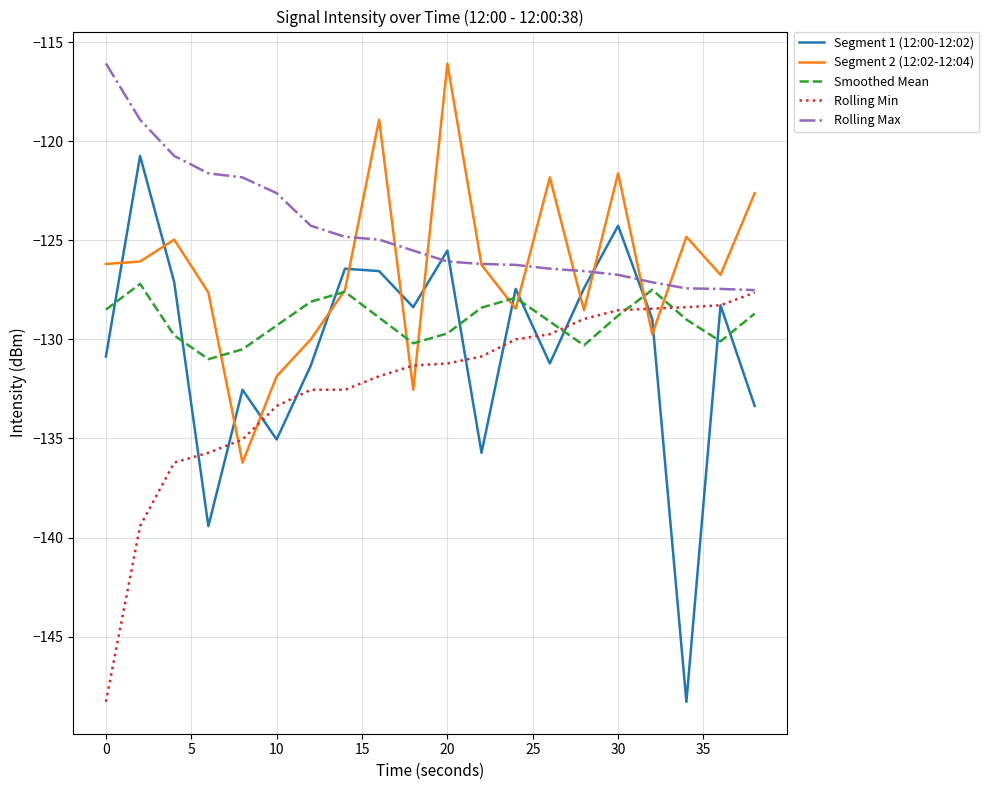

List the series in order of their overall mean, highest first.

Rolling Max, Segment 2 (12:02-12:04), Smoothed Mean, Segment 1 (12:00-12:02), Rolling Min